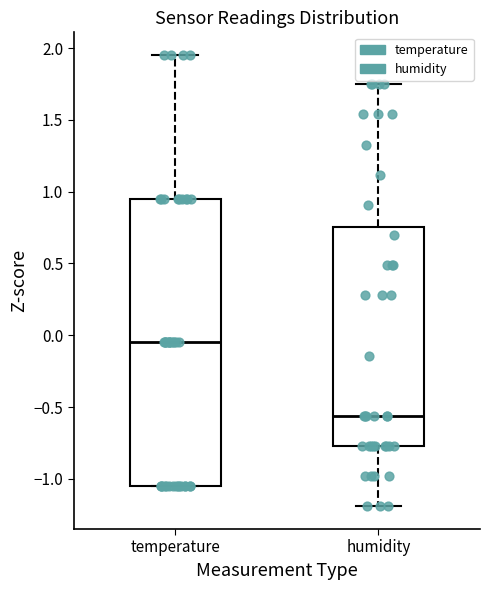

Which box's median line is the lowest?

humidity